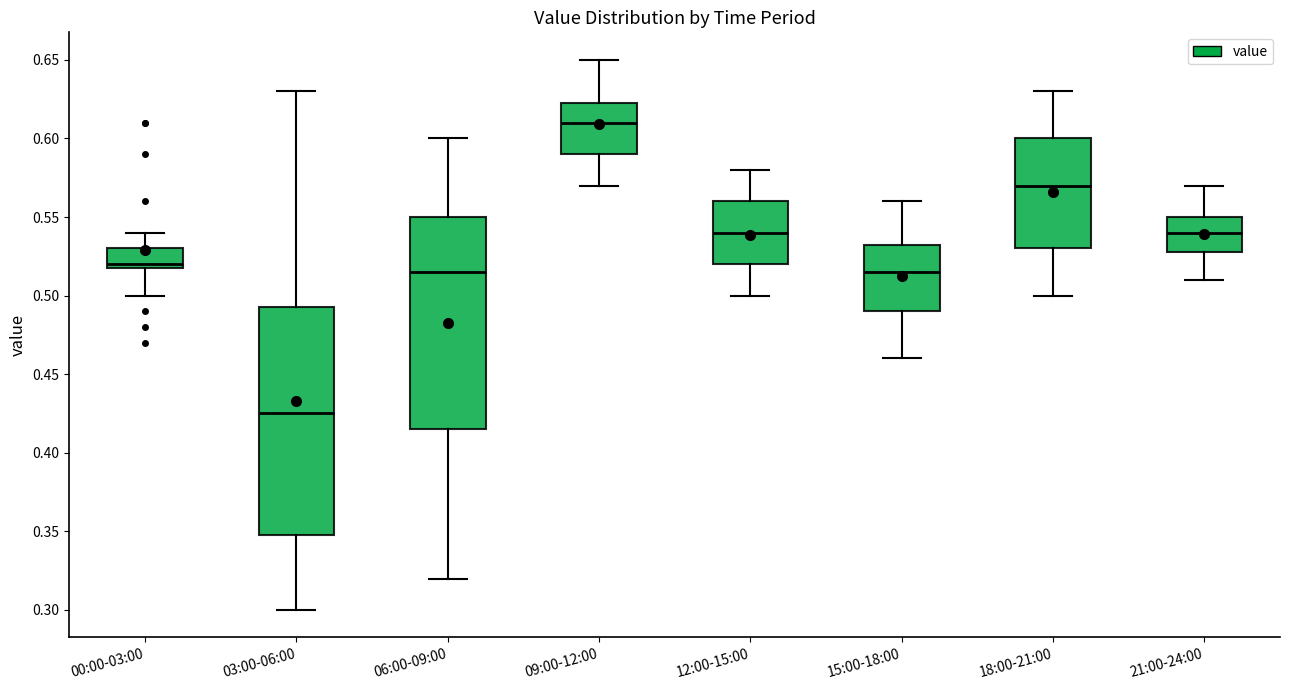

Reading left to right, read every box against the y-axis: the position of its median line, the range the box covers, and the ends of its whiskers. The values are not printed on the chart, so give them approximately, as read against the axis.

00:00-03:00: median 0.520 (just above the box's lower edge), box 0.520 to 0.530, whiskers 0.500 to 0.540
03:00-06:00: median 0.425, box 0.350 to 0.495, whiskers 0.300 to 0.630
06:00-09:00: median 0.515, box 0.415 to 0.550, whiskers 0.320 to 0.600
09:00-12:00: median 0.610, box 0.590 to 0.625, whiskers 0.570 to 0.650
12:00-15:00: median 0.540, box 0.520 to 0.560, whiskers 0.500 to 0.580
15:00-18:00: median 0.515, box 0.490 to 0.535, whiskers 0.460 to 0.560
18:00-21:00: median 0.570, box 0.530 to 0.600, whiskers 0.500 to 0.630
21:00-24:00: median 0.540, box 0.530 to 0.550, whiskers 0.510 to 0.570